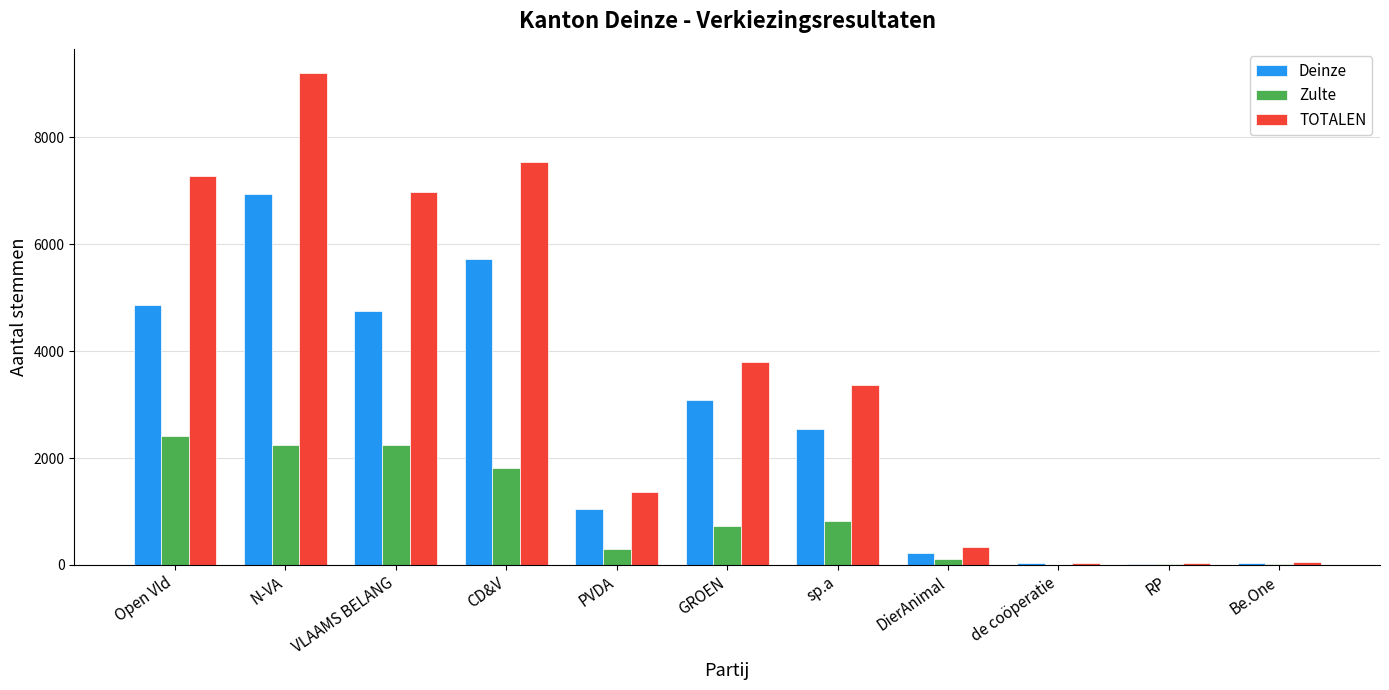

What is the total value across all series at Open Vld?

14560